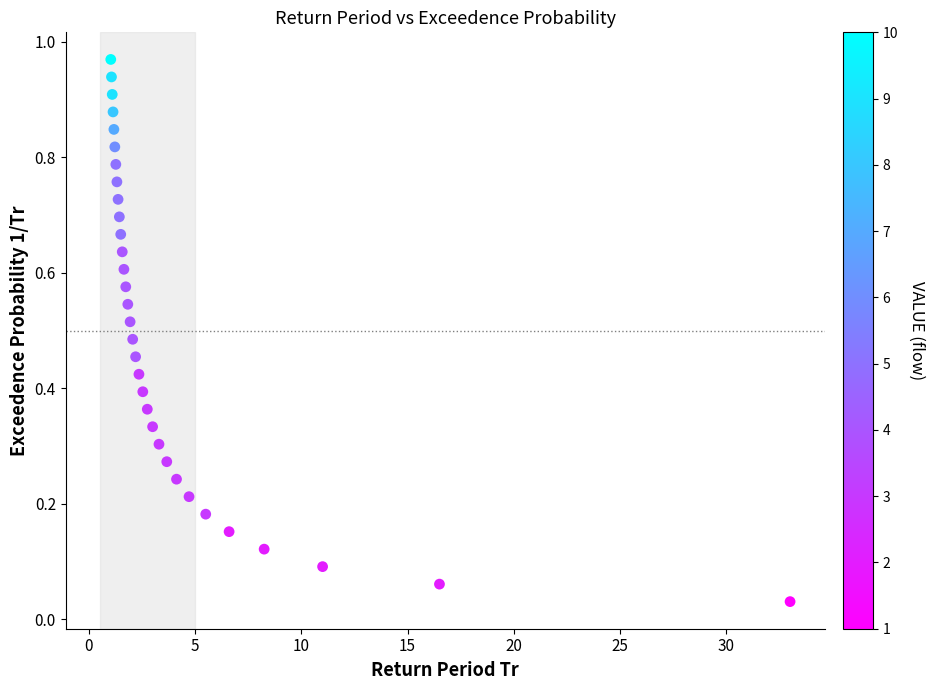

What is the range of X values (max minus min)?

32.0